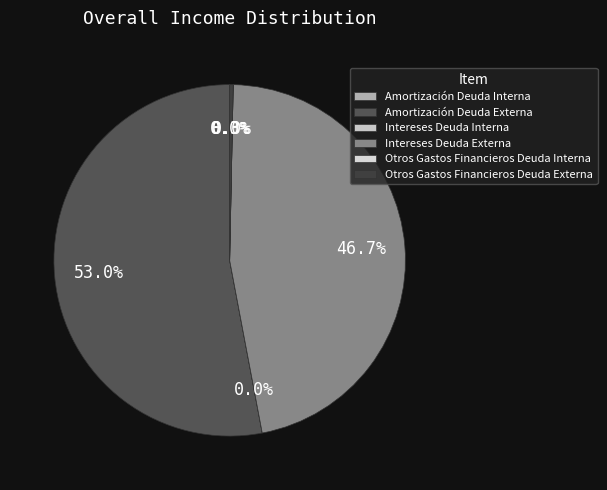

Is the sum of Intereses Deuda Externa and Intereses Deuda Interna greater than half?

No